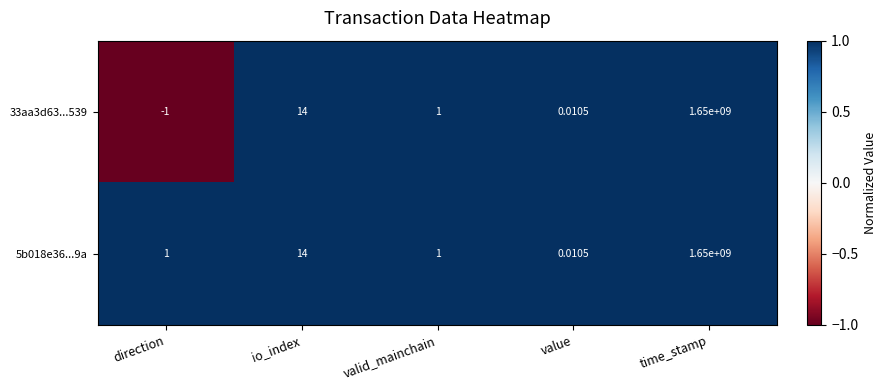

What is the maximum value shown in the chart?

1650000000.0